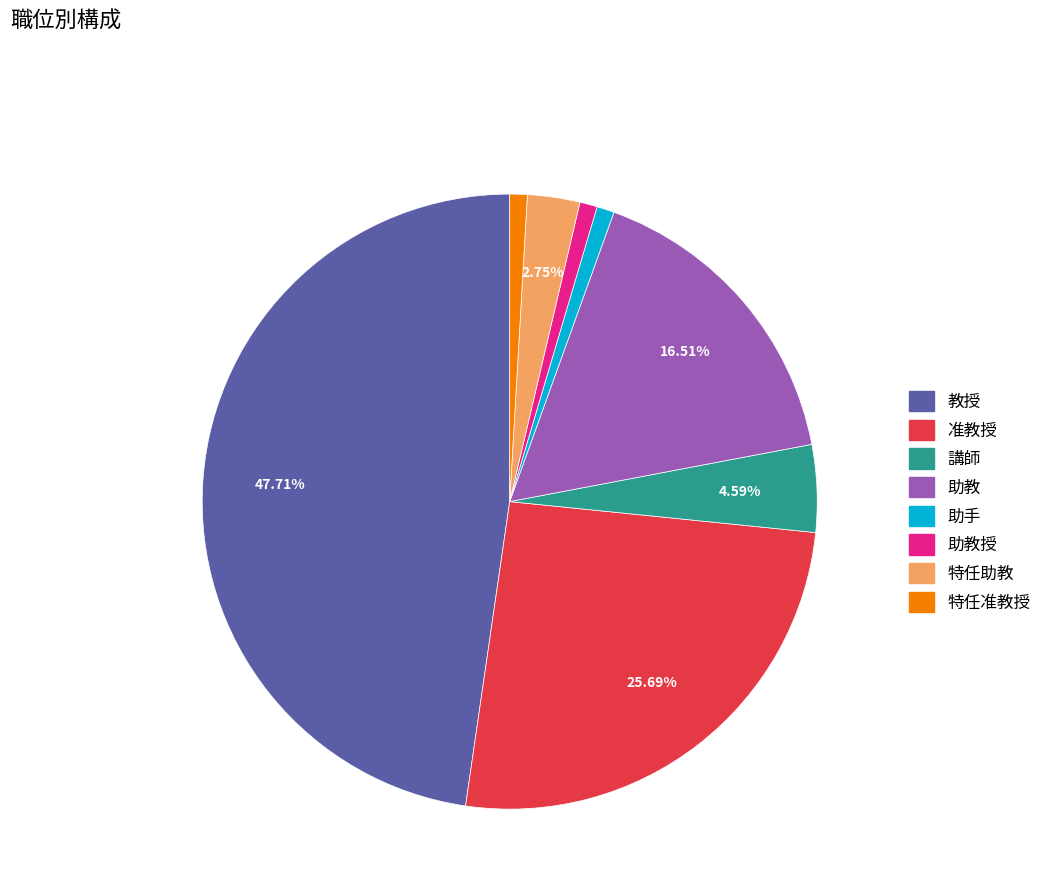

Is there any slice that represents more than half of the pie?

No